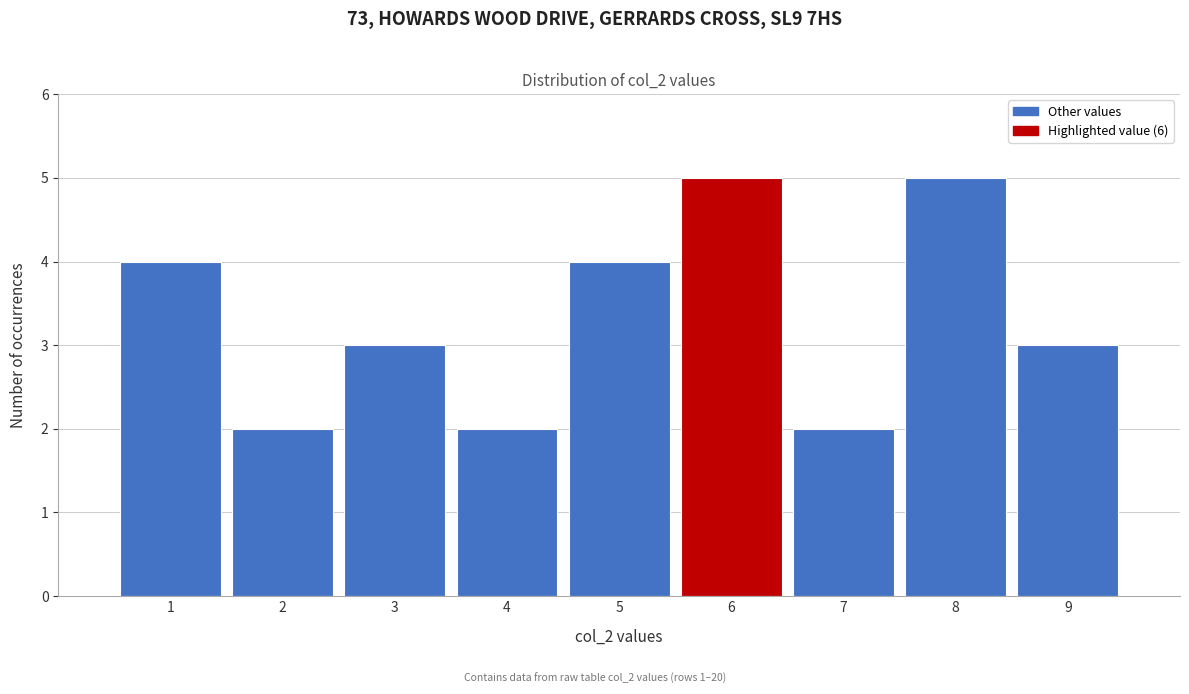

Reading left to right, list every bar in this chart as the range it spans on the x-axis followed by its height. The values are not printed on the chart, so give them approximately, as read against the axis.

0.5 to 1.5: 4
1.5 to 2.5: 2
2.5 to 3.5: 3
3.5 to 4.5: 2
4.5 to 5.5: 4
5.5 to 6.5: 5
6.5 to 7.5: 2
7.5 to 8.5: 5
8.5 to 9.5: 3